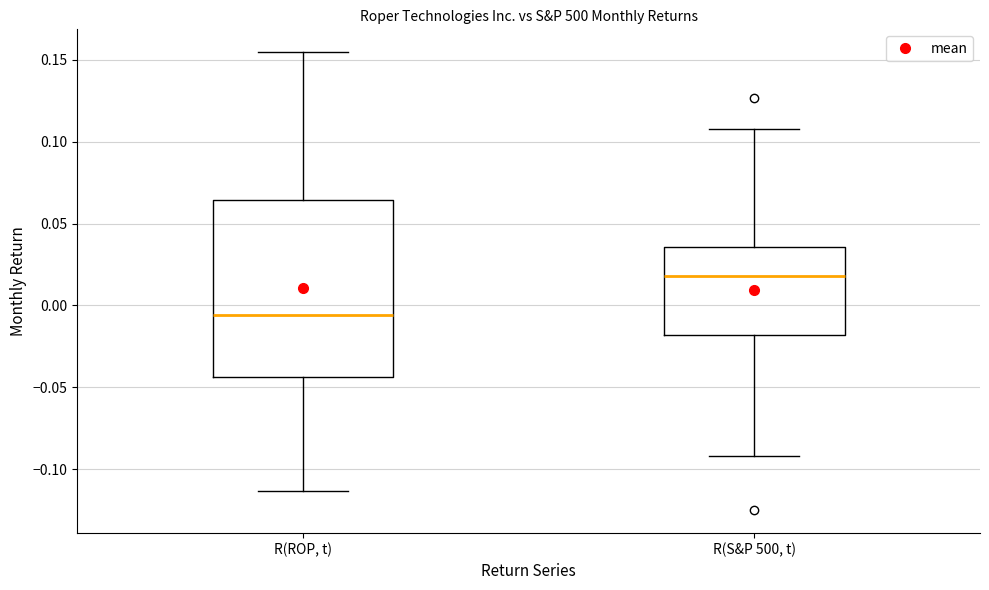

Where does the median line of the box for R(ROP, t) sit on the y-axis? The values are not printed on the chart, so give them approximately, as read against the axis.

-0.005